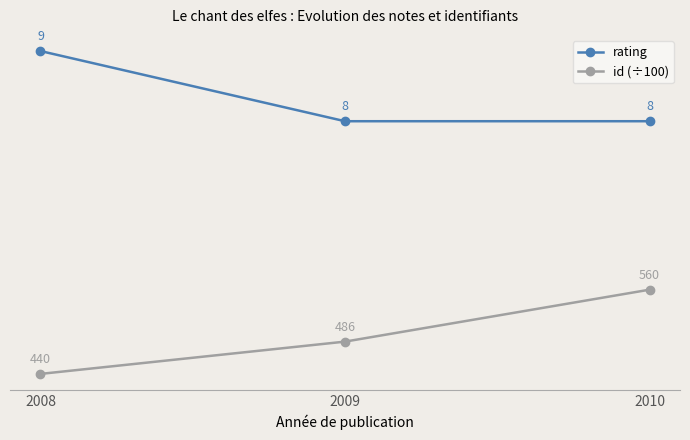

Which series changed the most between 2009 and 2010?

id (÷100)